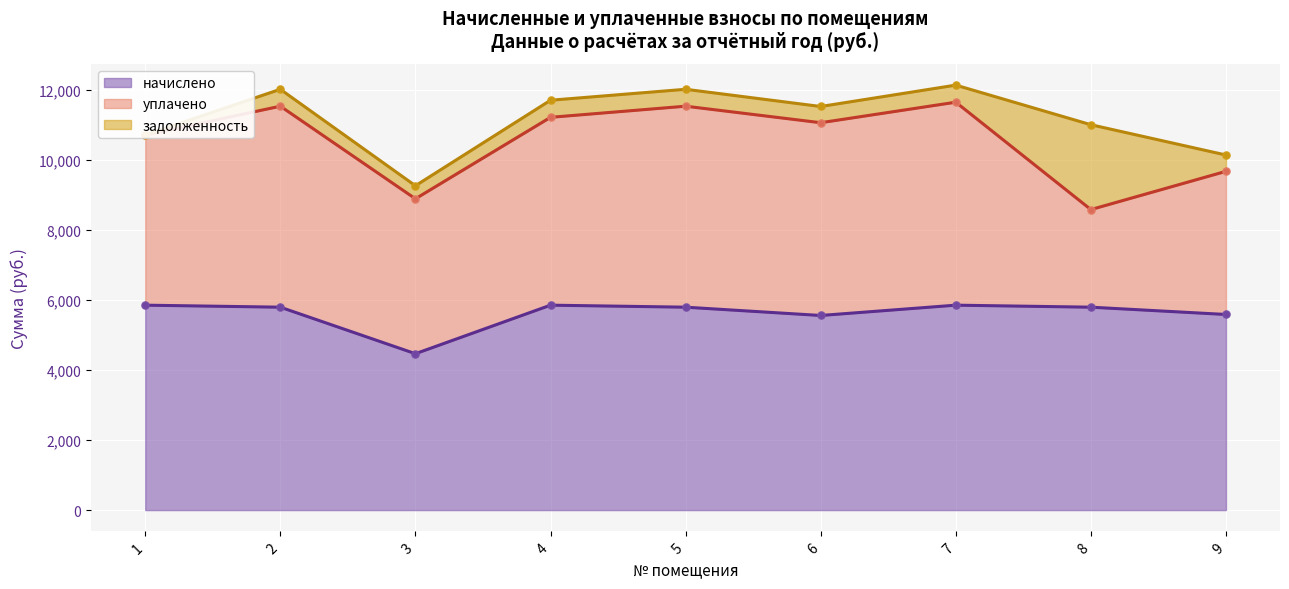

Which series contains the lowest Y value?

задолженность